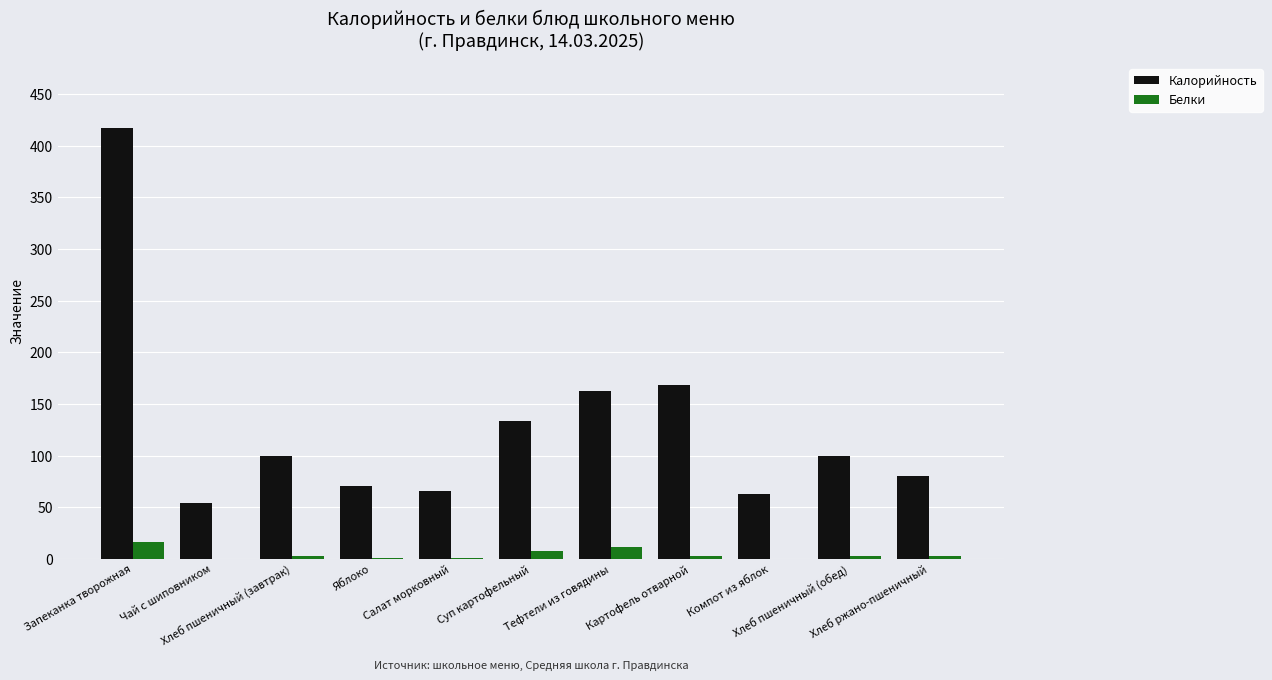

How many categories are shown in the chart?

11